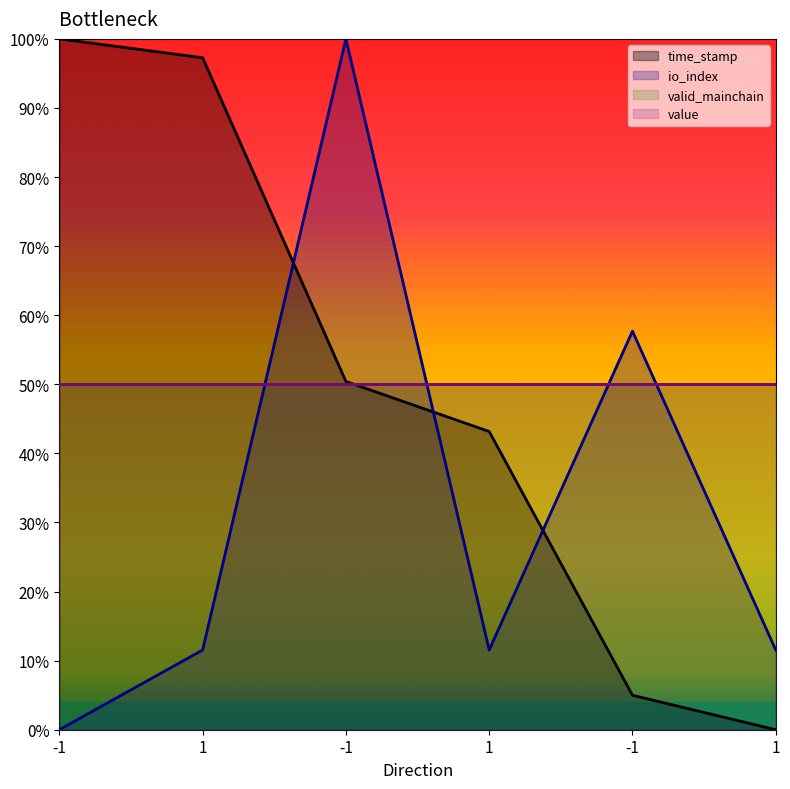

What is the maximum value for io_index?

100.0